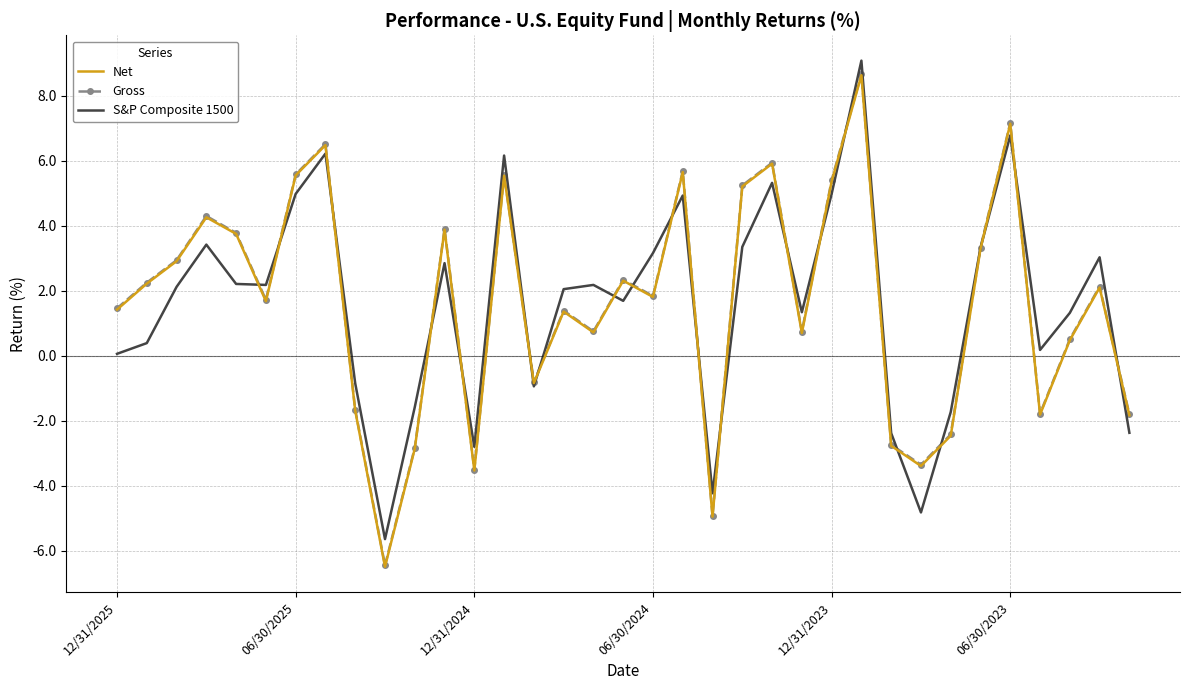

At how many categories does at least one series exceed 1?

24